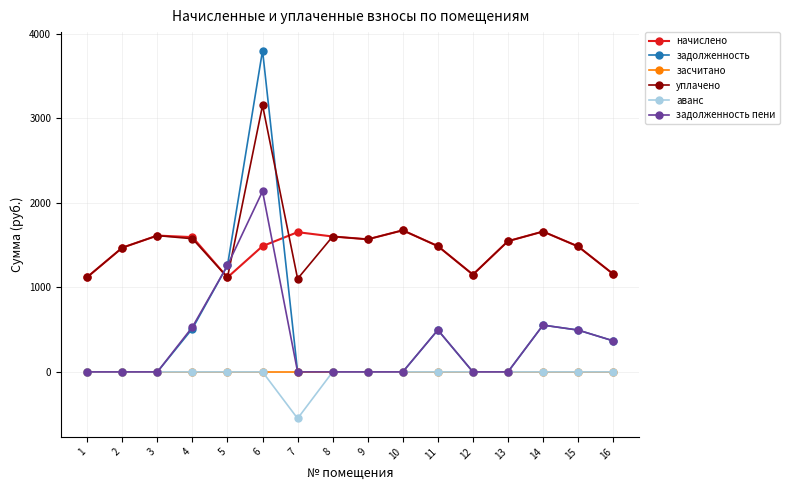

What is the sum of the задолженность values at 13 and 5?

1260.0